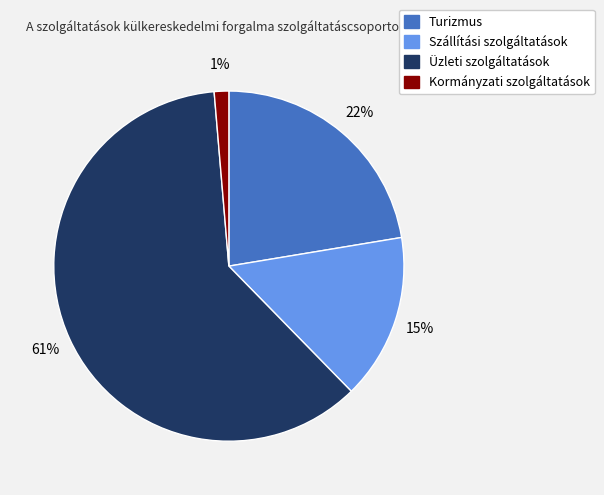

Which has a higher value, Üzleti szolgáltatások or Szállítási szolgáltatások?

Üzleti szolgáltatások